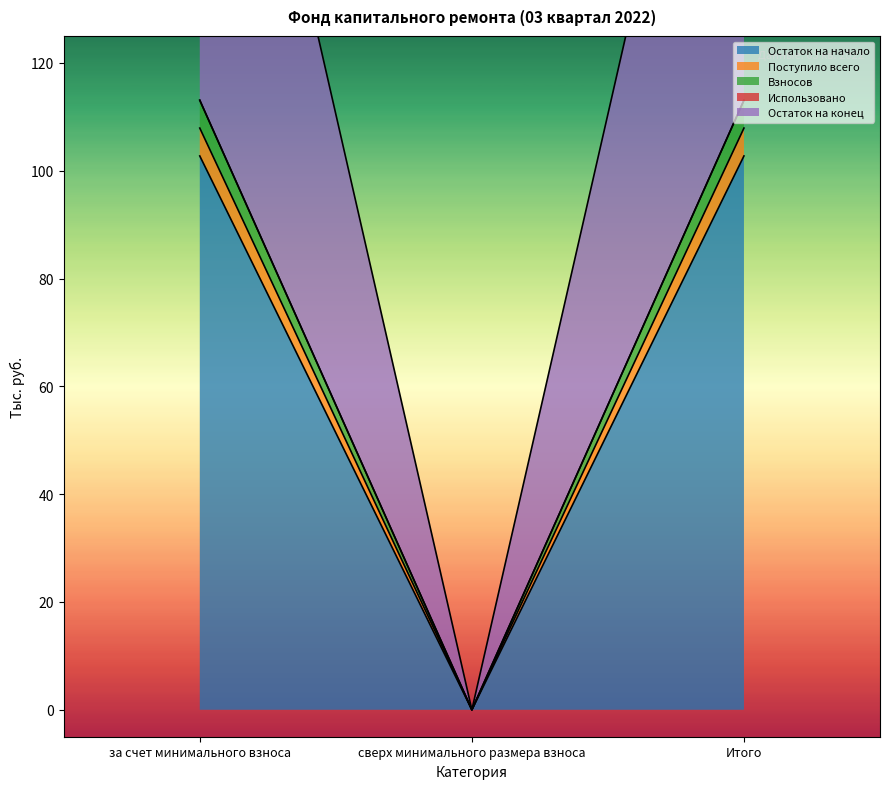

At which category is the sum across all series the highest?

за счет минимального взноса